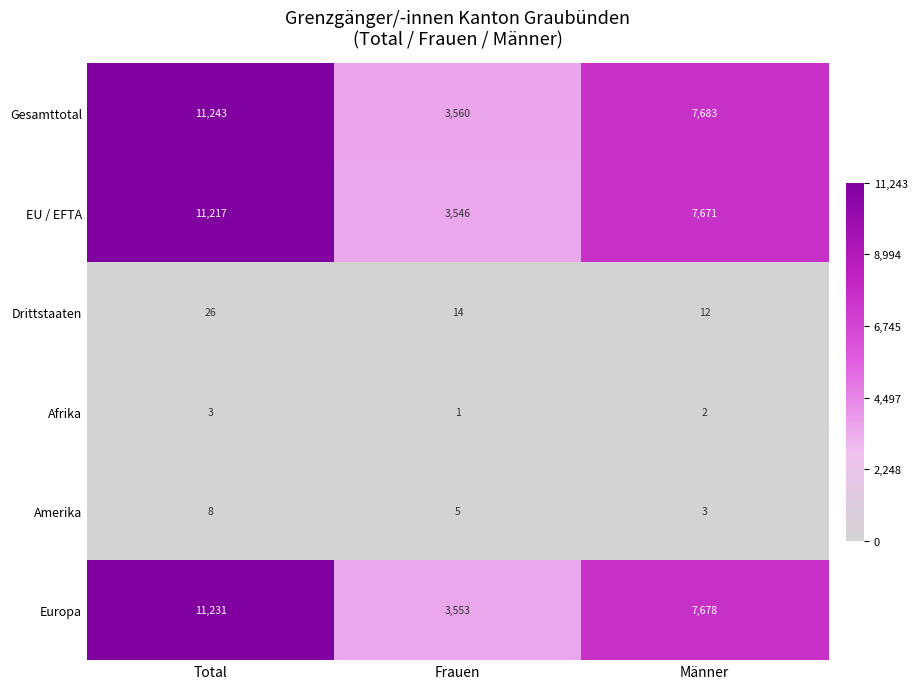

True or false: Gesamttotal has a value of 3560 at Frauen.

True